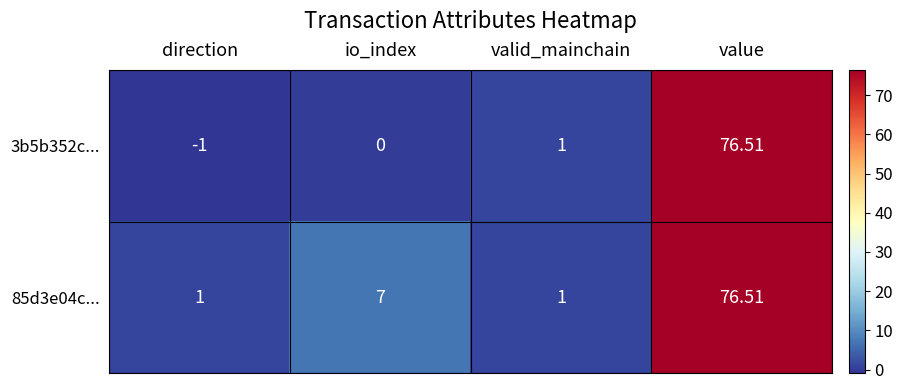

Where is 85d3e04c... nearest to the value 38?

io_index